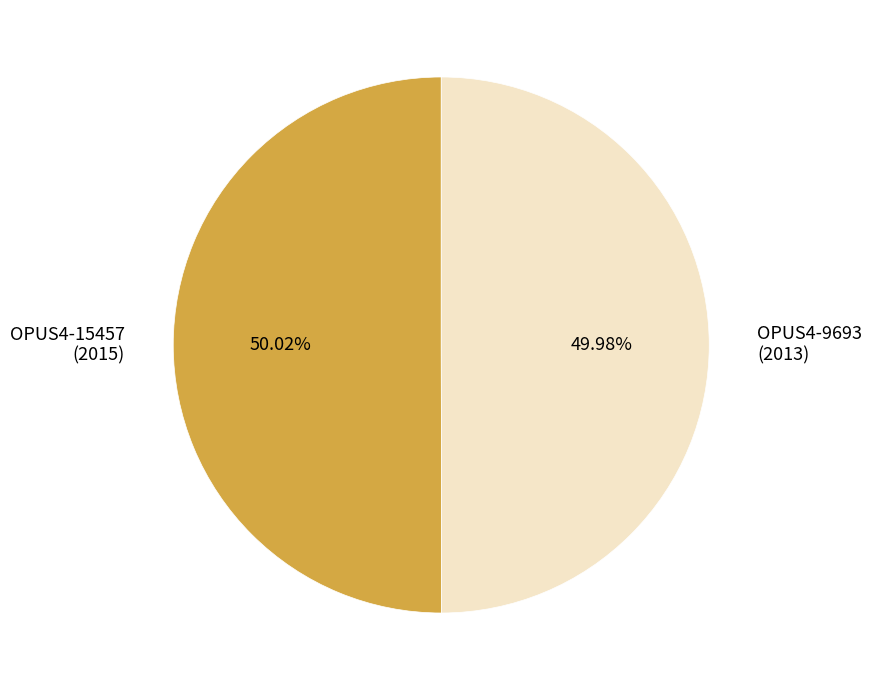

Is there a majority slice in this chart?

Yes